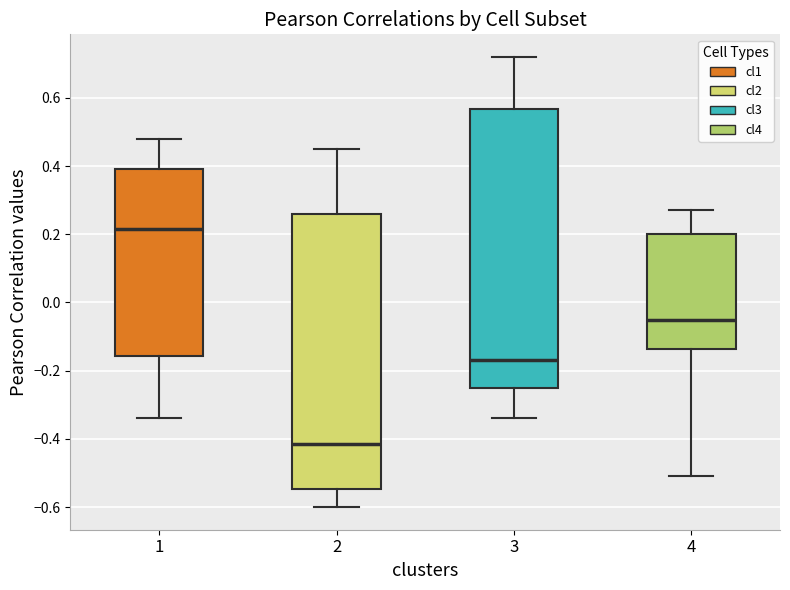

Which box's median line is the highest?

1